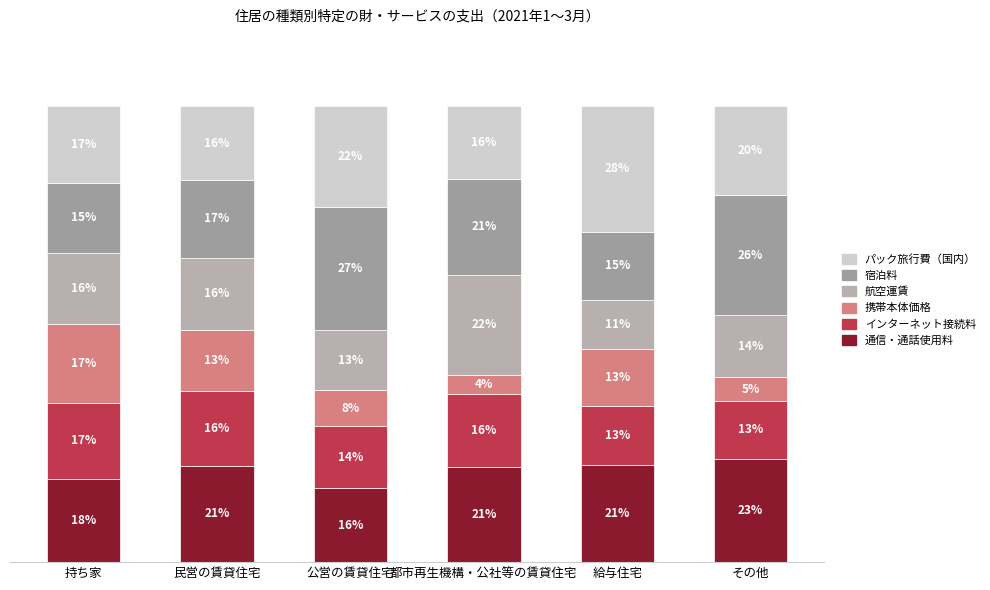

Are the bars horizontal?

No